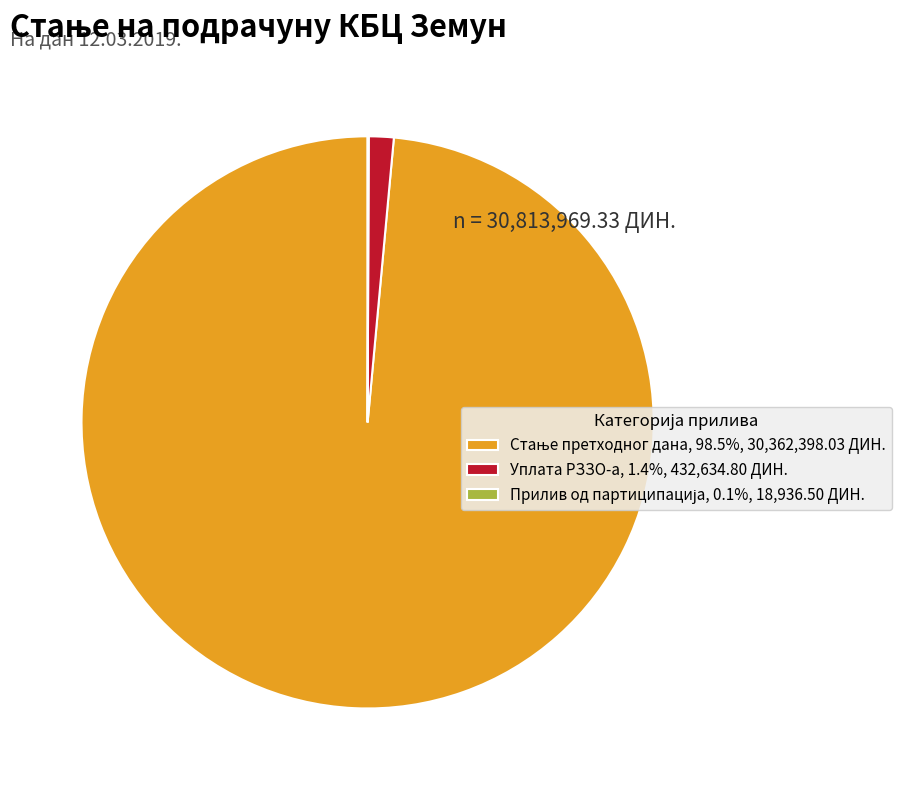

Does Уплата РЗЗО-а, 1.4%, 432,634.80 ДИН. represent more than half of the total?

No